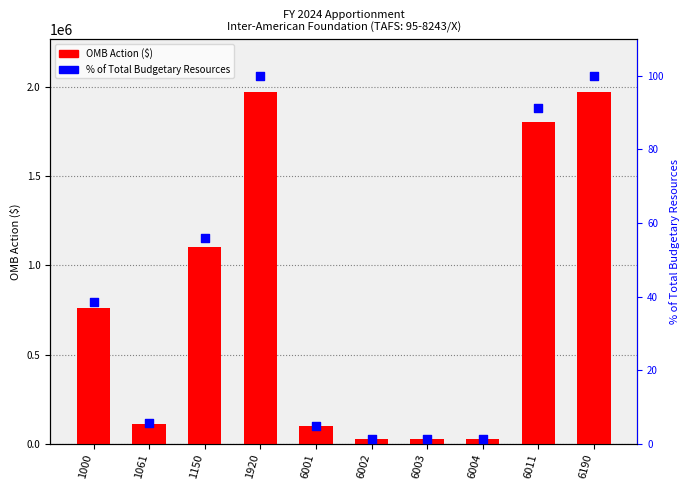

Which series reaches the maximum Y coordinate?

OMB Action